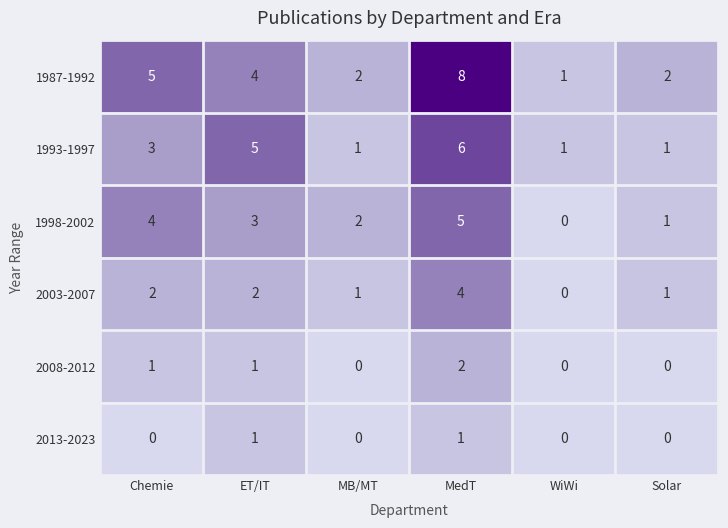

Which series has the widest spread of values?

1987-1992